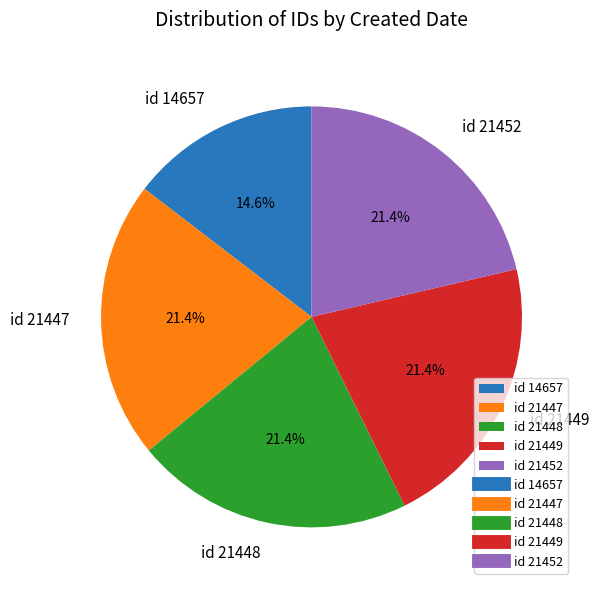

Does id 21452 represent more than half of the total?

No